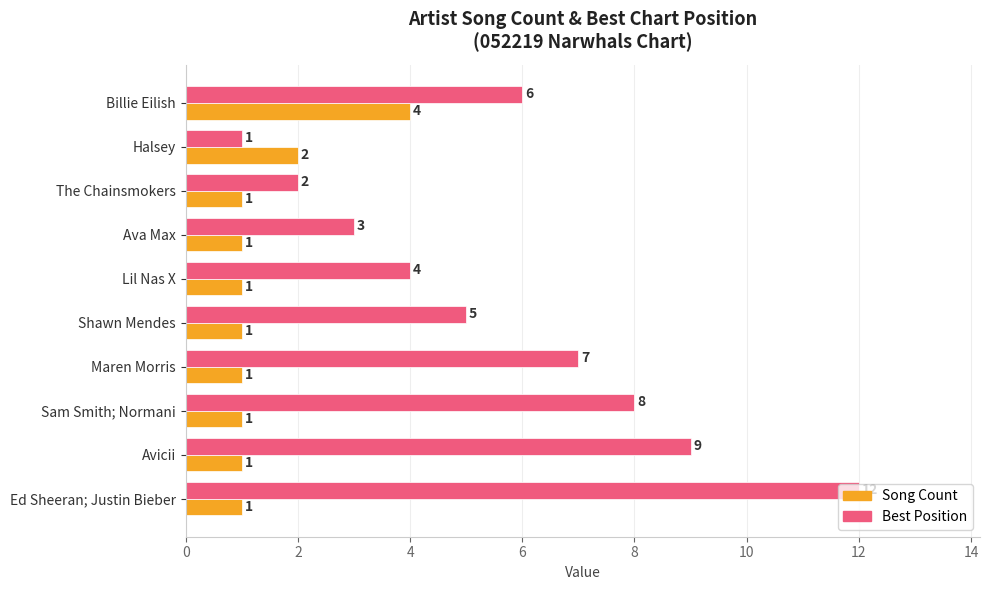

What is the total value across all series at Maren Morris?

8